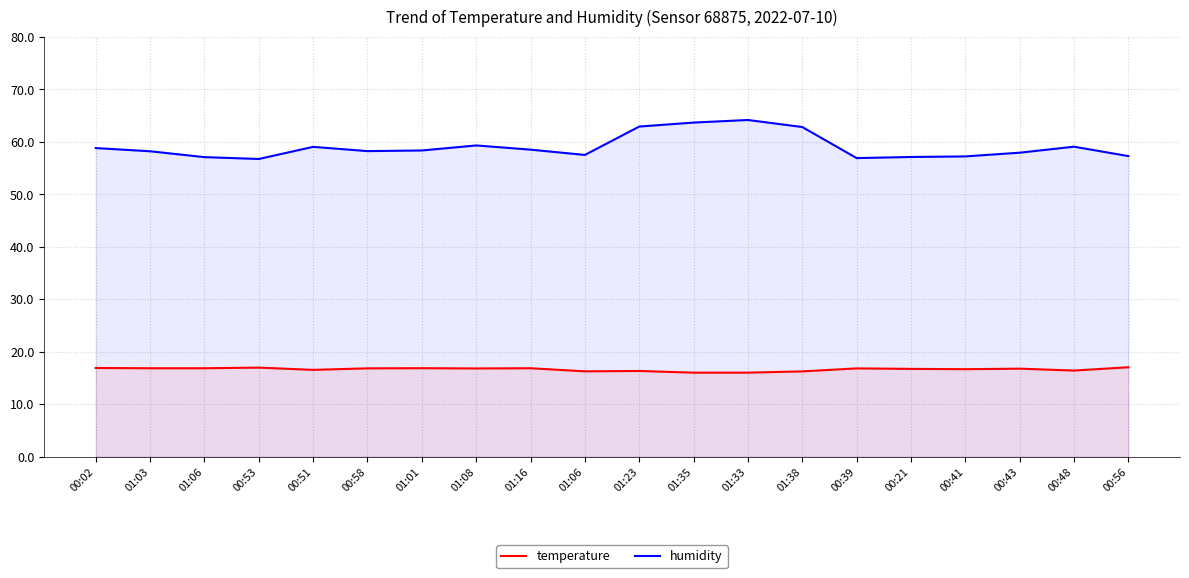

Which label corresponds to the smallest value in the chart?

01:35